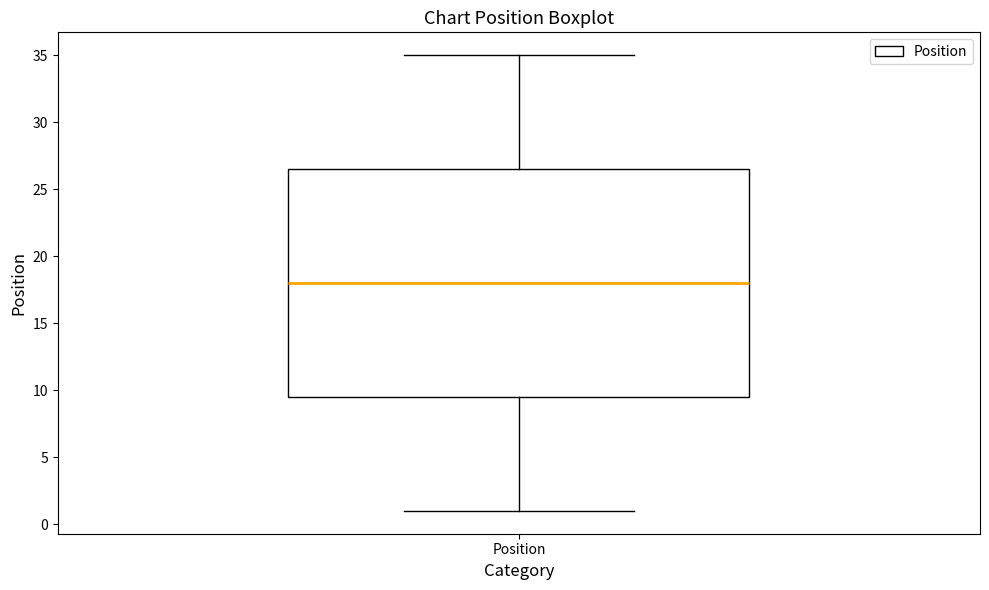

Read this box plot against the y-axis: the position of the median line, the range covered by the box, and the ends of both whiskers. The values are not printed on the chart, so give them approximately, as read against the axis.

median 18.0, box 9.5 to 26.5, whiskers 1.0 to 35.0